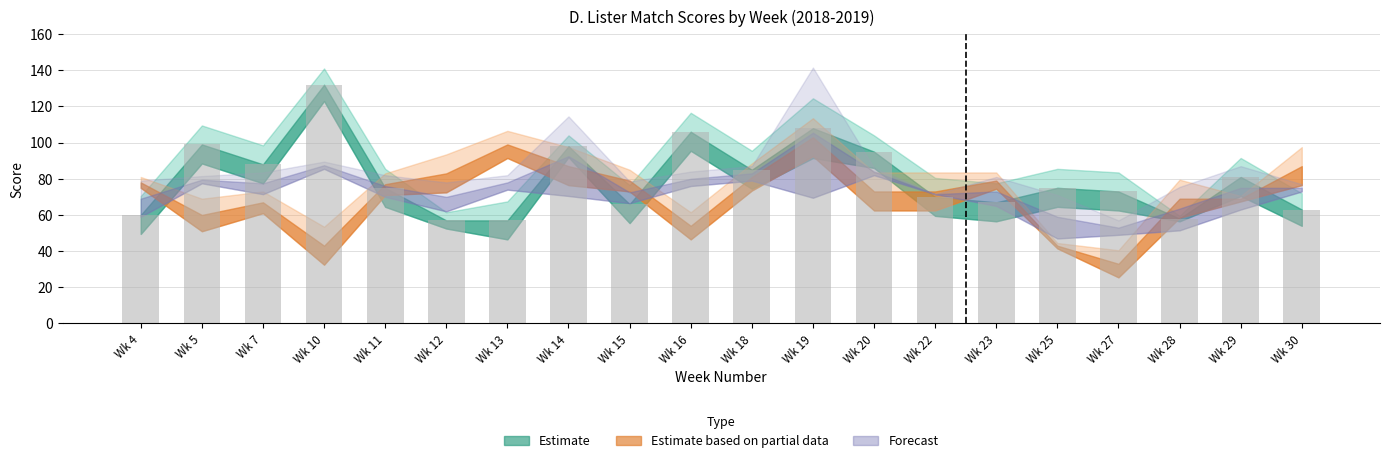

What is the maximum value shown in the chart?

132